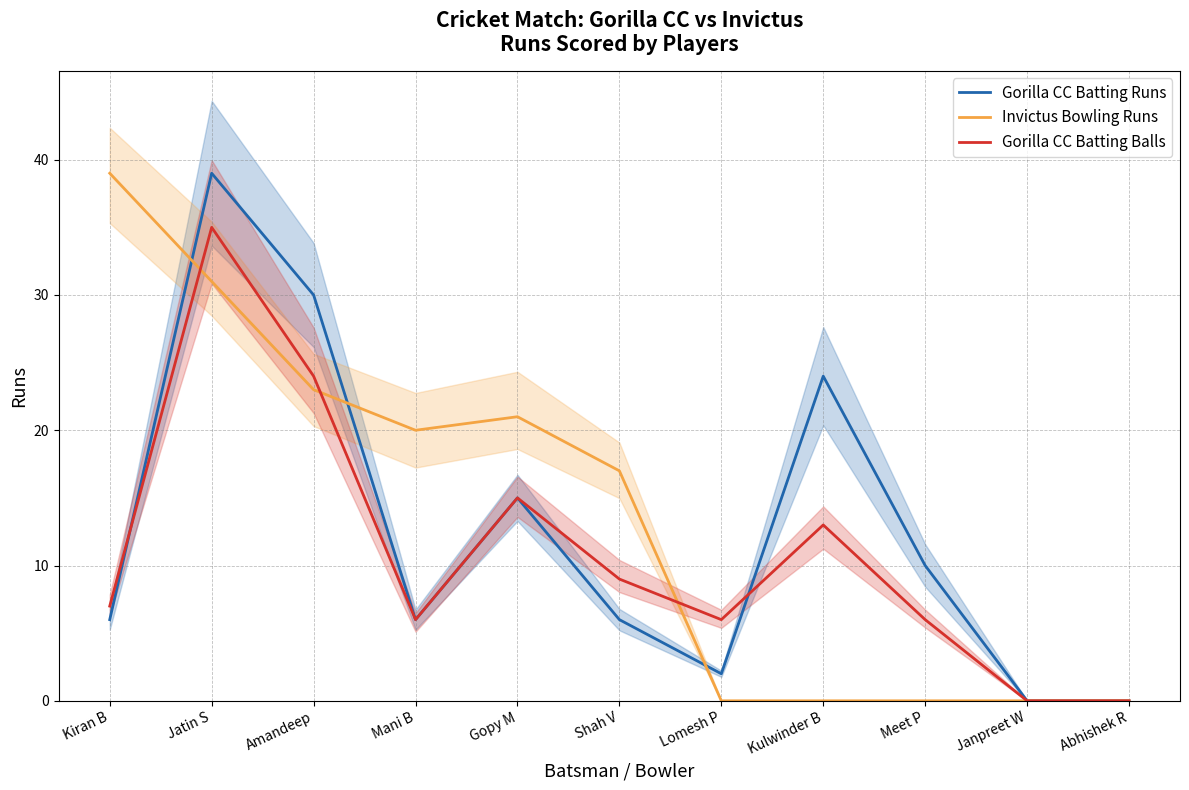

What is the average value of the Invictus Bowling Runs series?

14